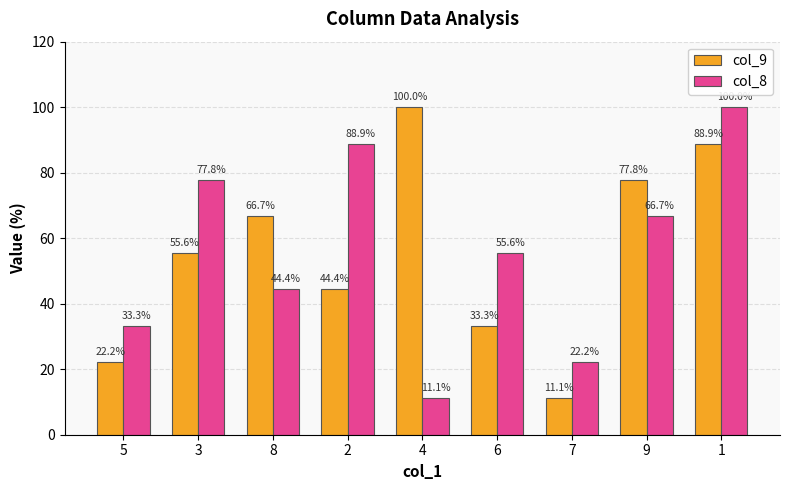

Reading left to right, list all the values displayed in this chart.

col_9: 5=22.2	3=55.6	8=66.7	2=44.4	4=100.0	6=33.3	7=11.1	9=77.8	1=88.9
col_8: 5=33.3	3=77.8	8=44.4	2=88.9	4=11.1	6=55.6	7=22.2	9=66.7	1=100.0